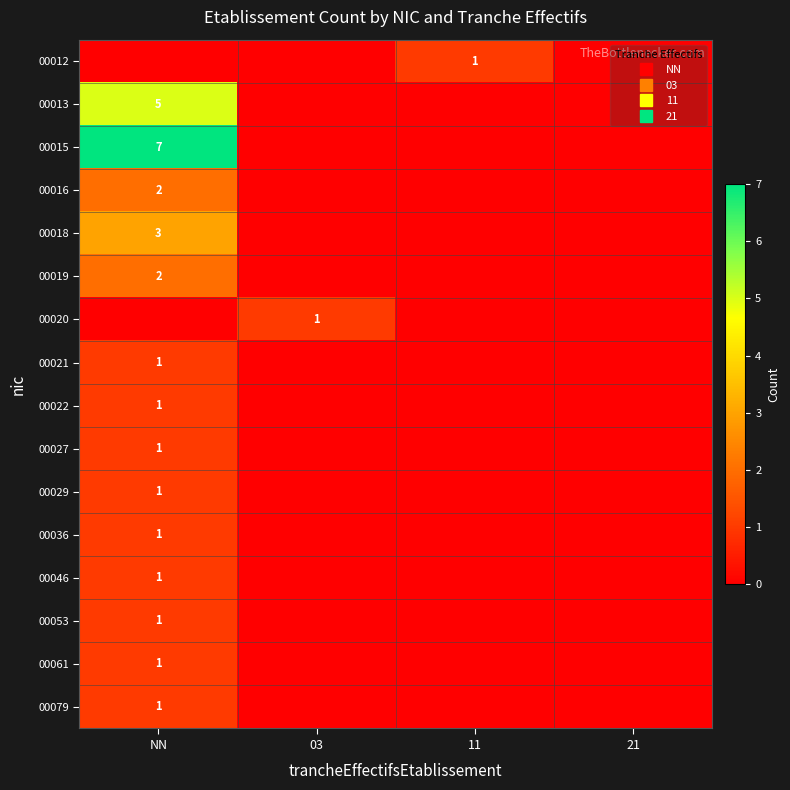

Is the value of 00053 at NN greater than the value of 00013 at 03?

Yes